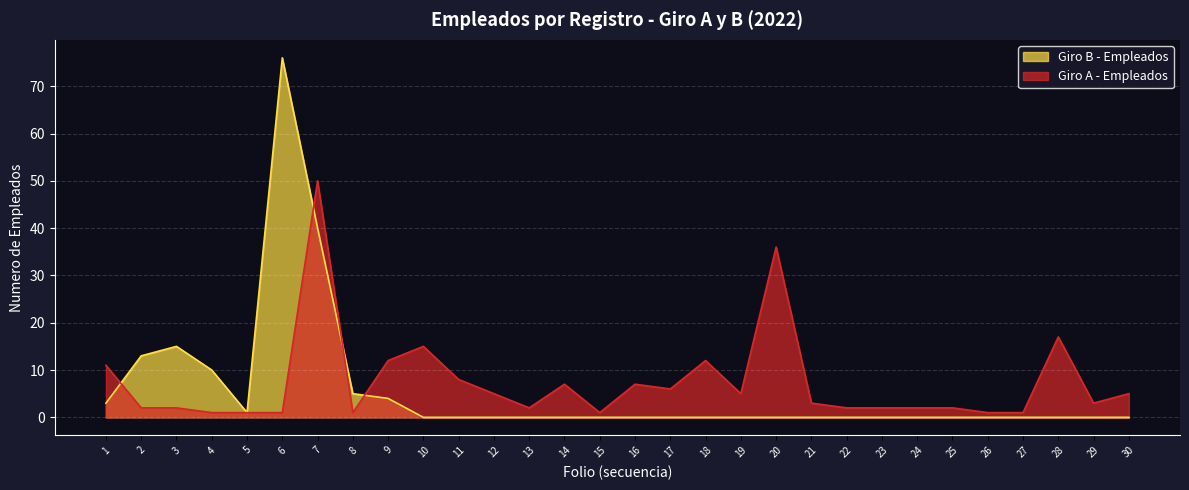

What is the spread (max minus min) of values at 2?

11